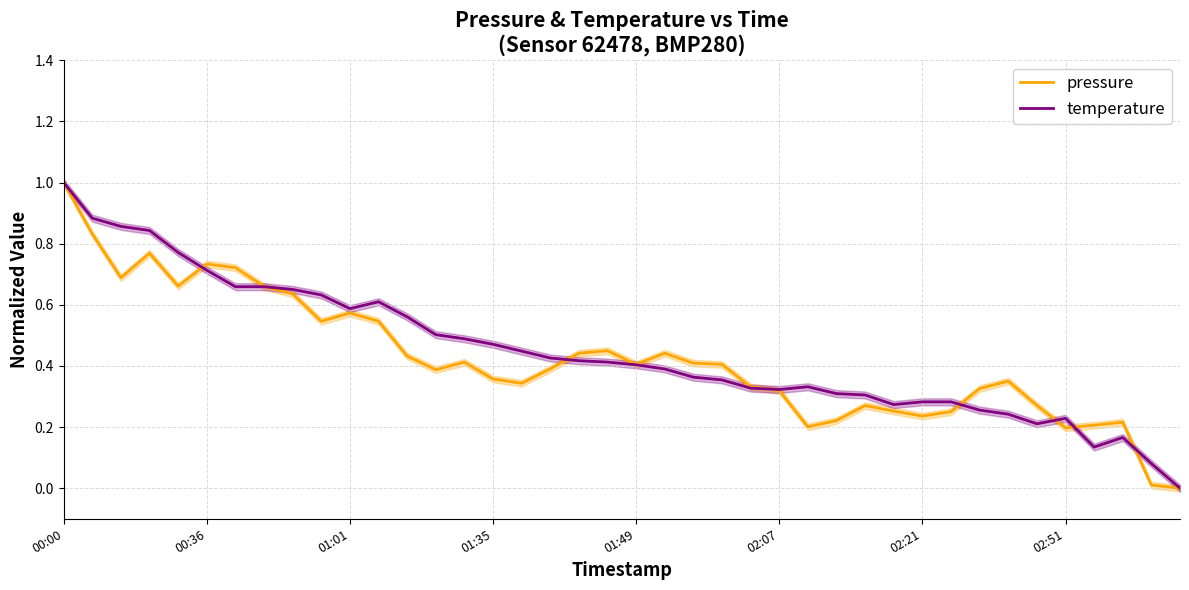

After their last crossing, which series has the higher values: pressure or temperature?

temperature